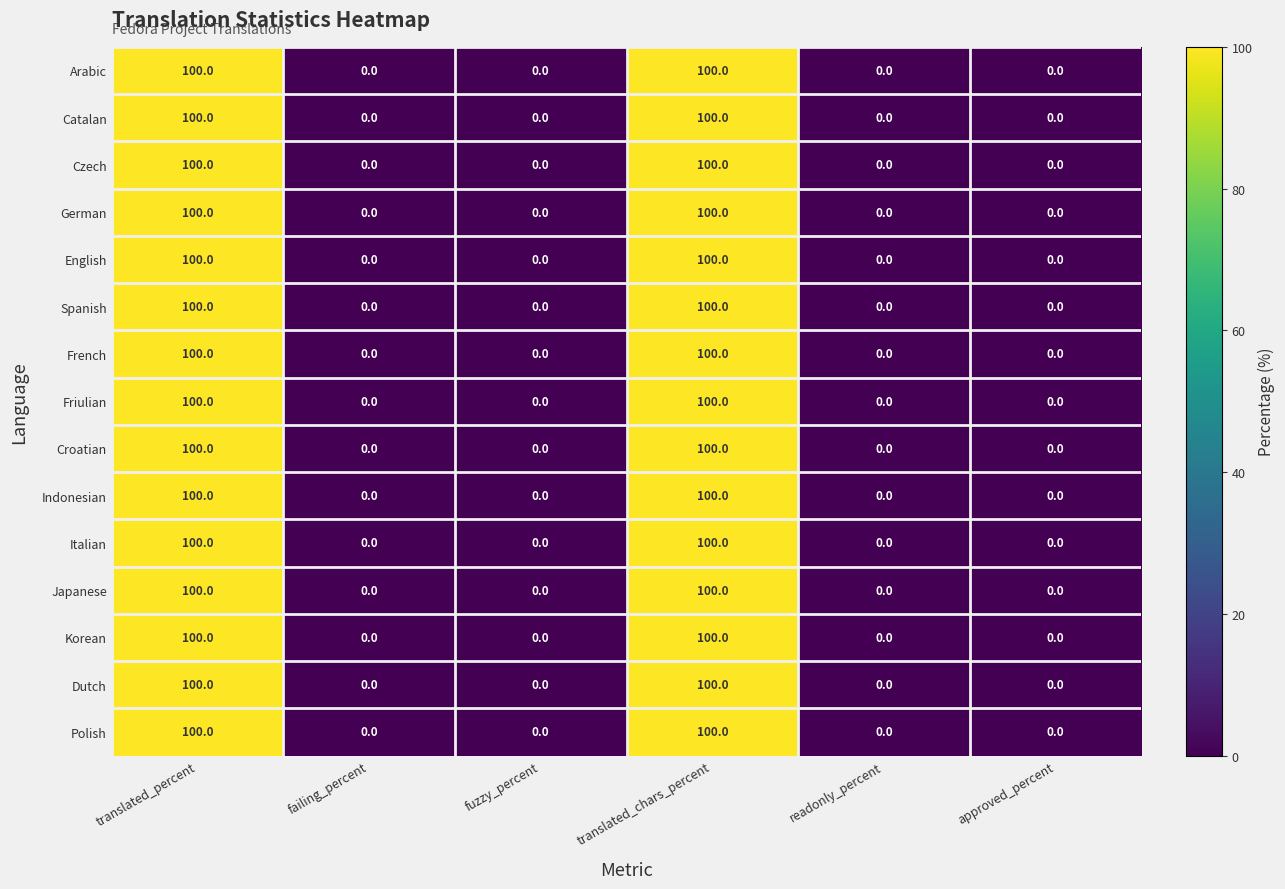

What is the total value across all series at translated_chars_percent?

1500